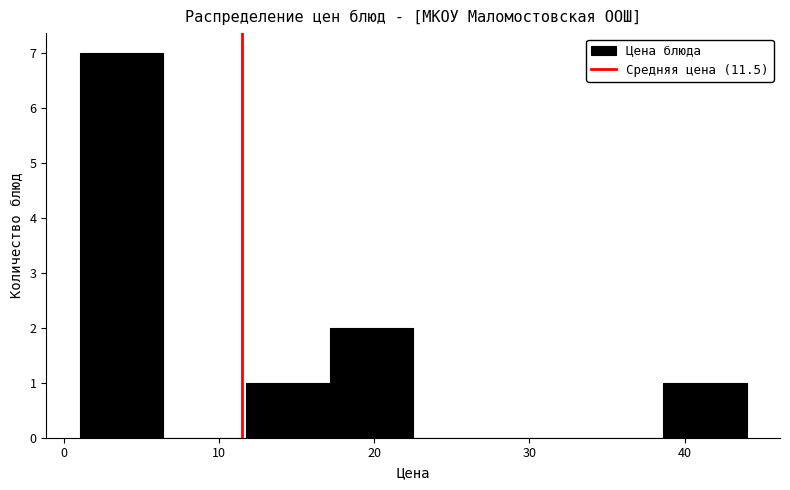

Reading left to right, list every bar in this chart as the range it spans on the x-axis followed by its height. Neither the bar edges nor the heights are printed on the chart, so give them approximately, as read against the axes.

1 to 6: 7
6 to 12: 0
12 to 17: 1
17 to 23: 2
23 to 28: 0
28 to 33: 0
33 to 39: 0
39 to 44: 1